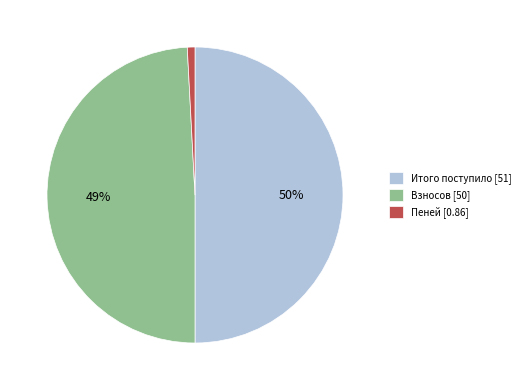

How many slices are in this pie chart?

3